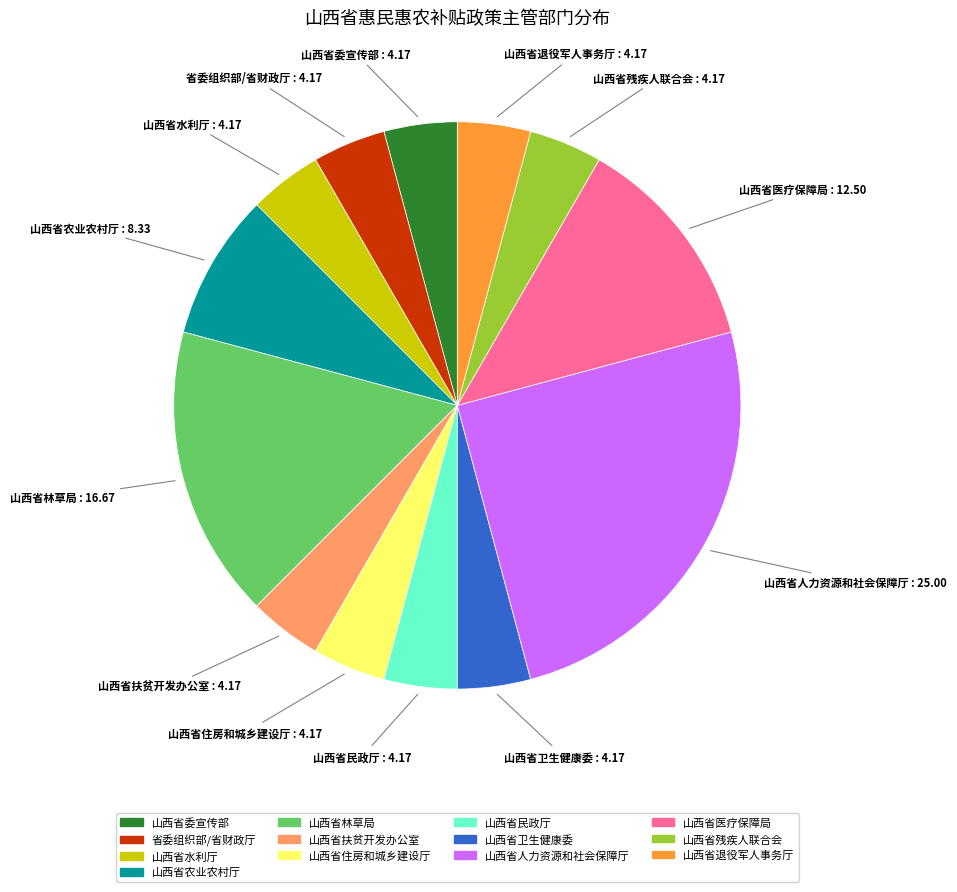

Approximately how many times larger is the value at 山西省残疾人联合会 compared to 省委组织部/省财政厅?

1.0